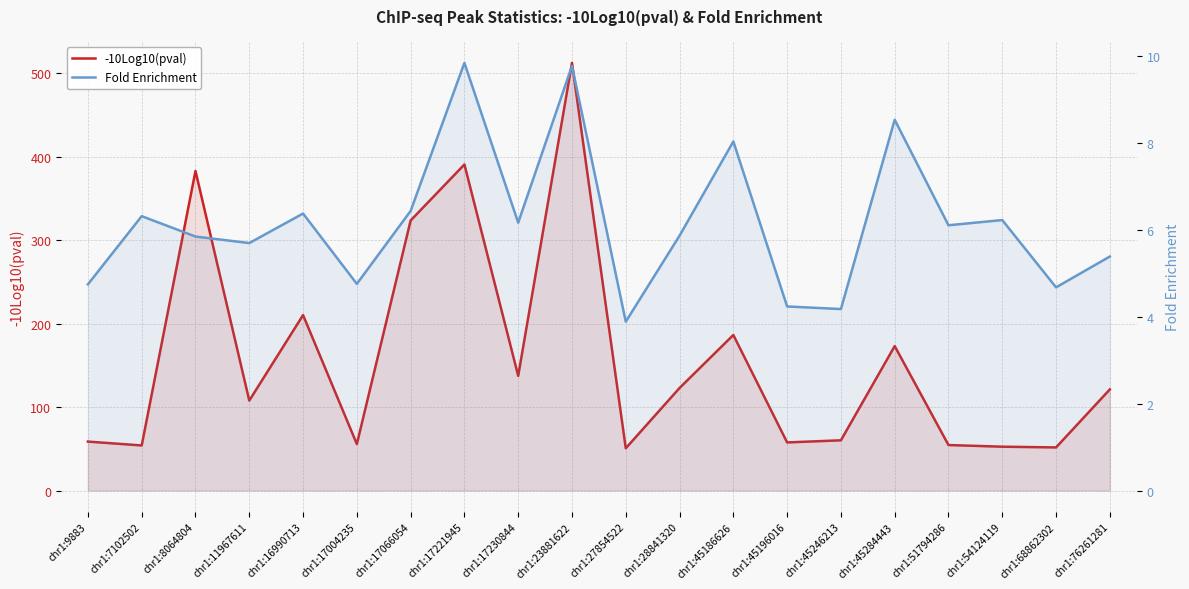

True or false: -10Log10(pval) and Fold Enrichment intersect in this chart.

False